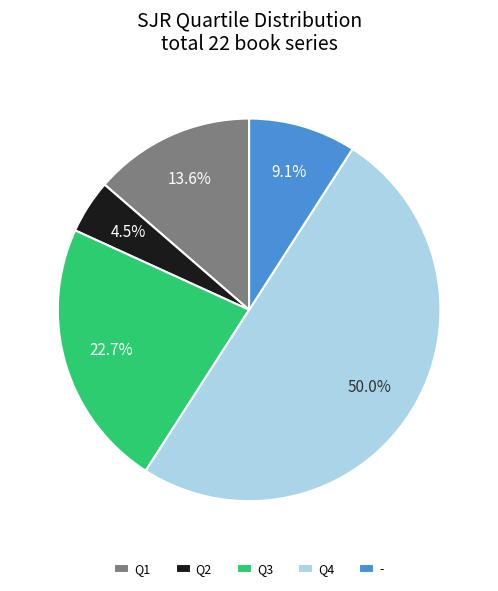

To the nearest percent, what is the combined percentage of Q2 and Q1?

18%